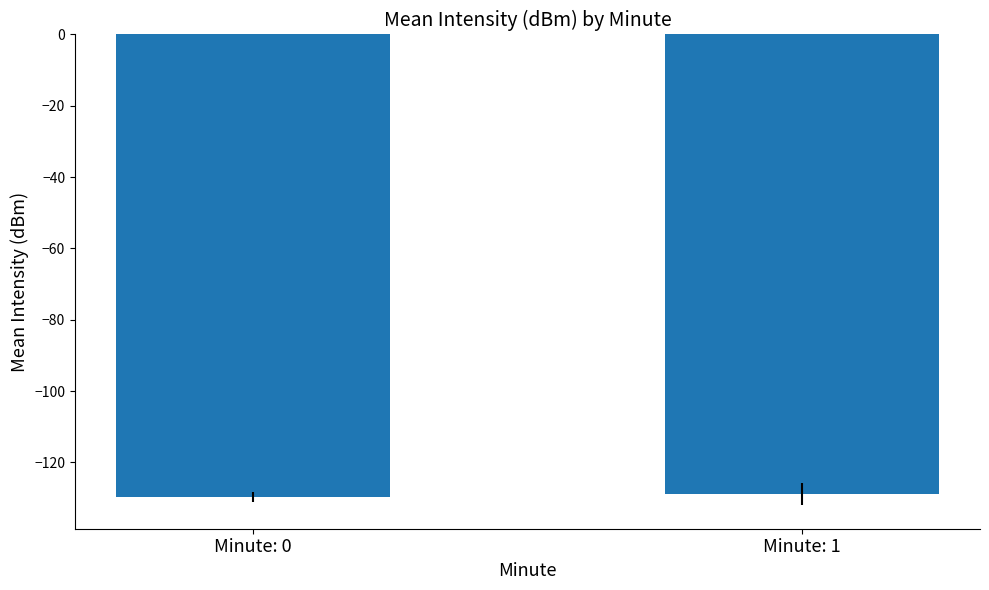

Reading left to right, what are all the values shown in this chart?

Minute: 0=-129.6	Minute: 1=-128.8